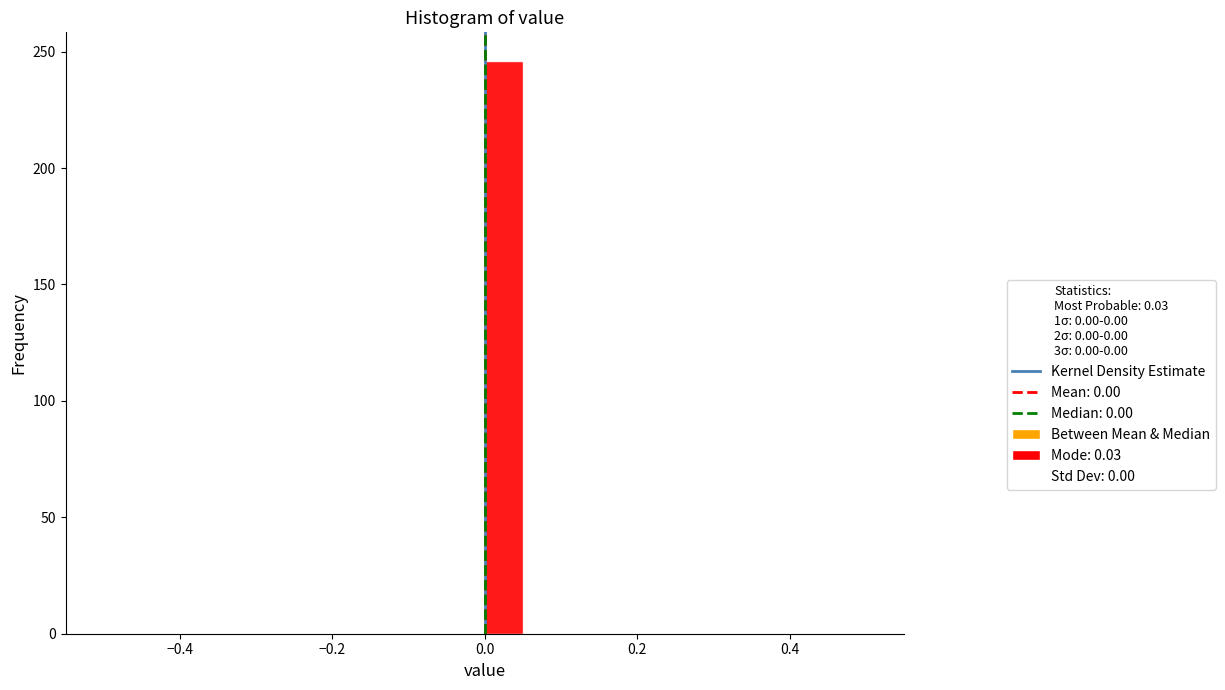

Read against the x-axis, roughly where is the centre of the tallest bar?

0.02